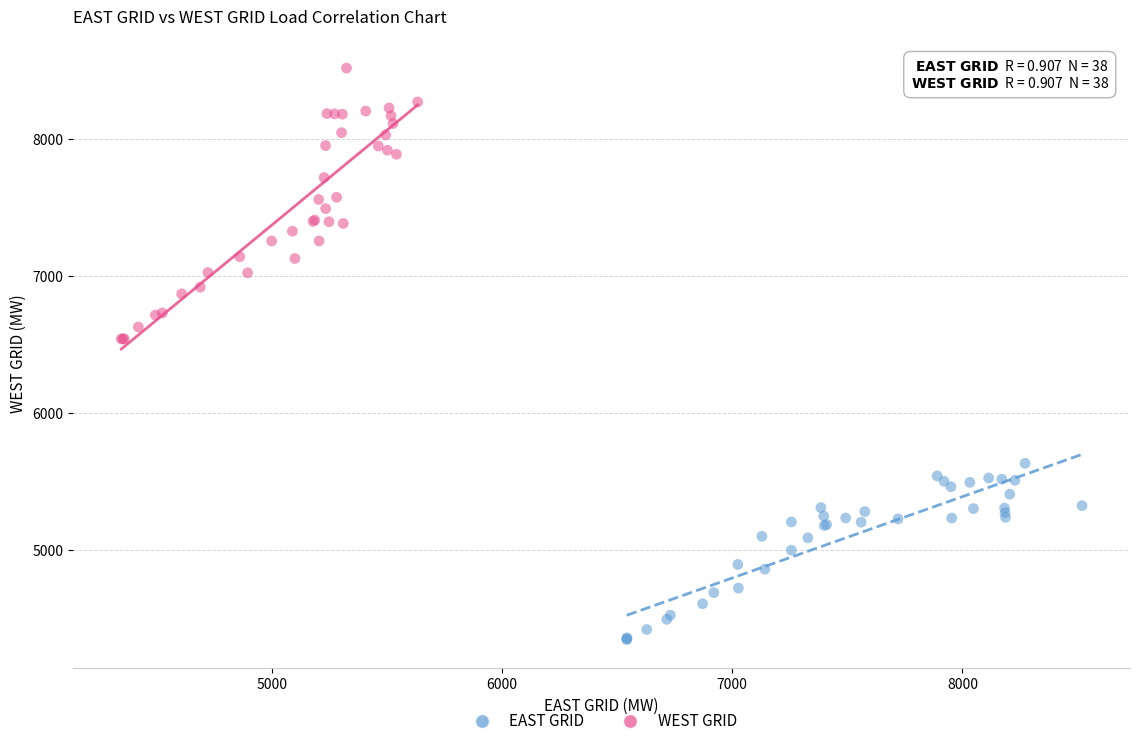

Which series contains the highest Y value?

WEST GRID